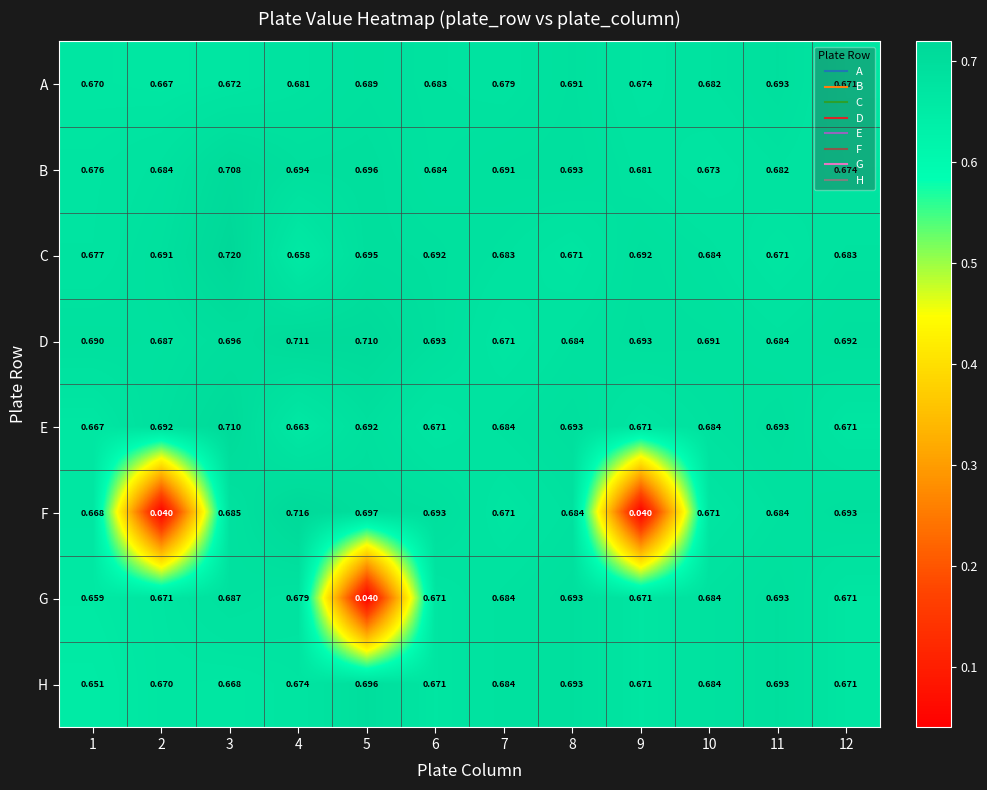

Rank the series at 4 from lowest to highest value.

C, E, H, G, A, B, D, F